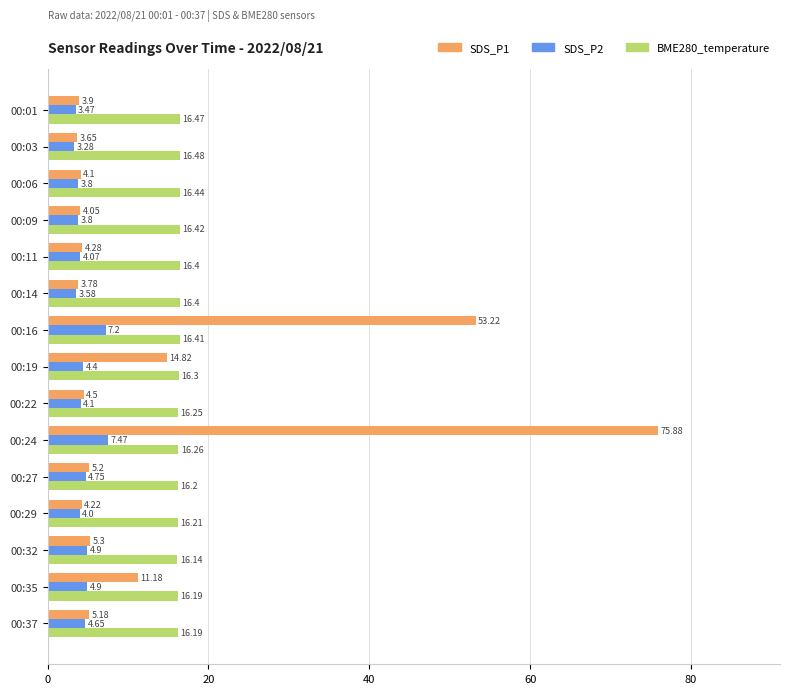

What is the maximum value for SDS_P2?

7.5